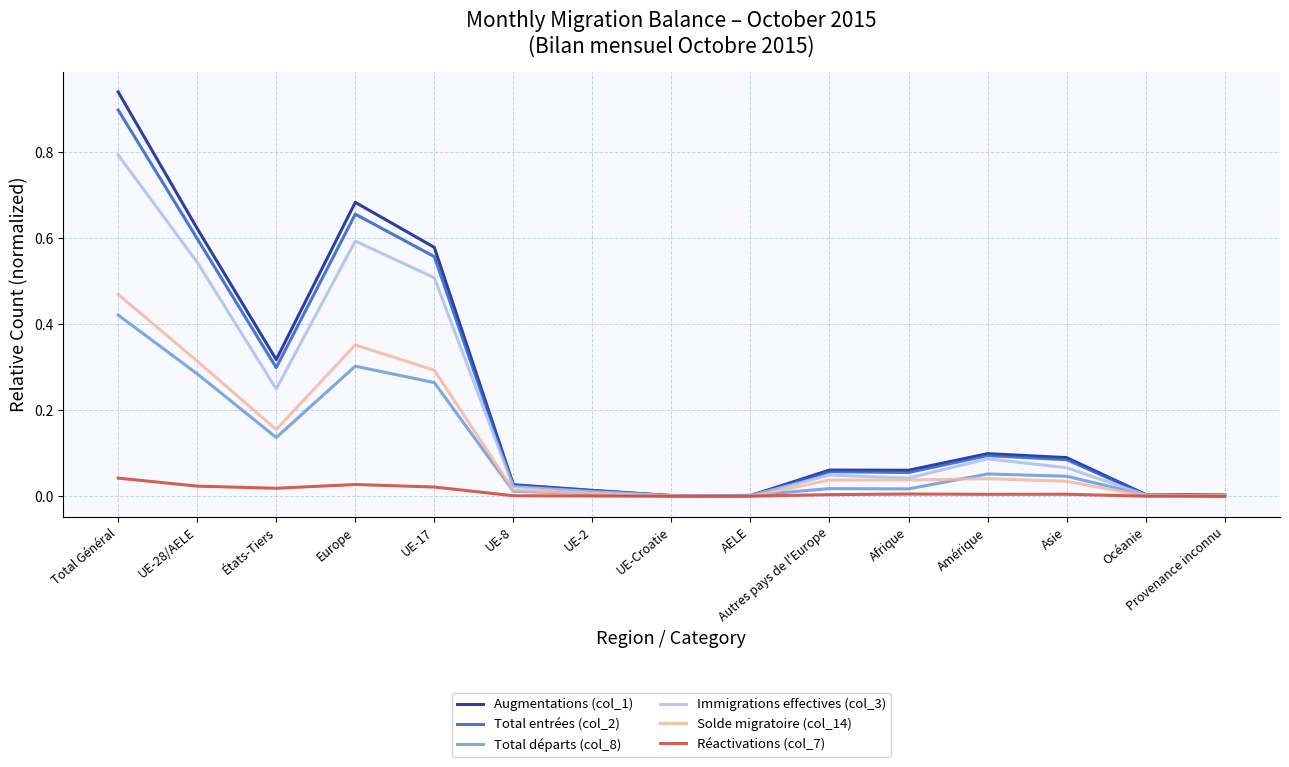

True or false: Augmentations (col_1) has a value of 0.0 at UE-Croatie.

True